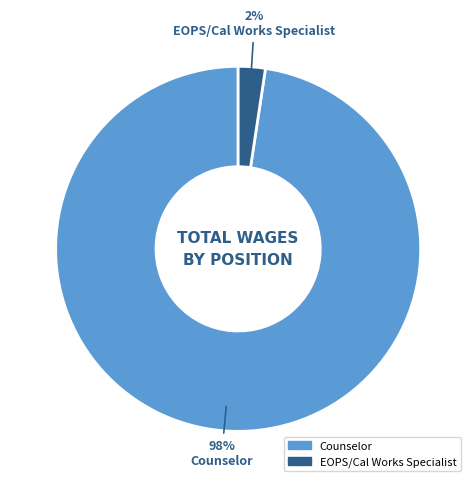

Which category accounts for the majority?

Counselor